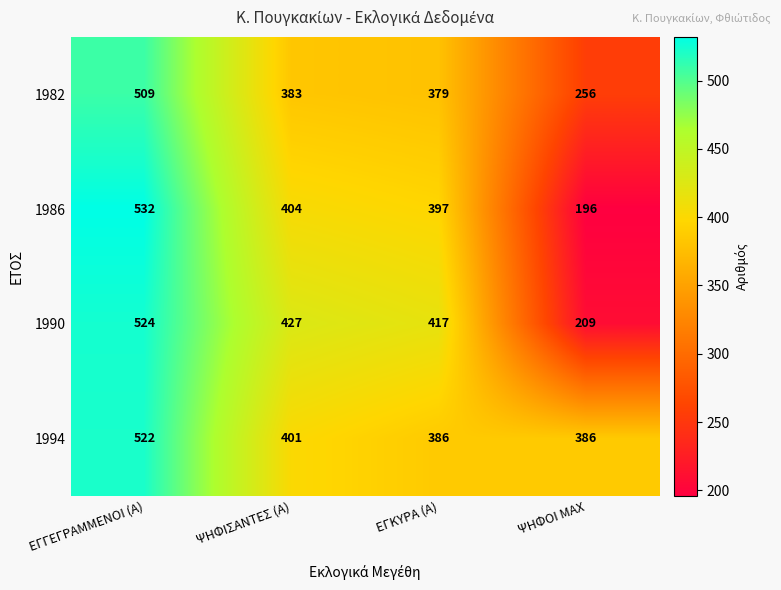

What value does the 1986 series have at ΕΓΓΕΓΡΑΜΜΕΝΟΙ (Α), to the nearest 5?

530